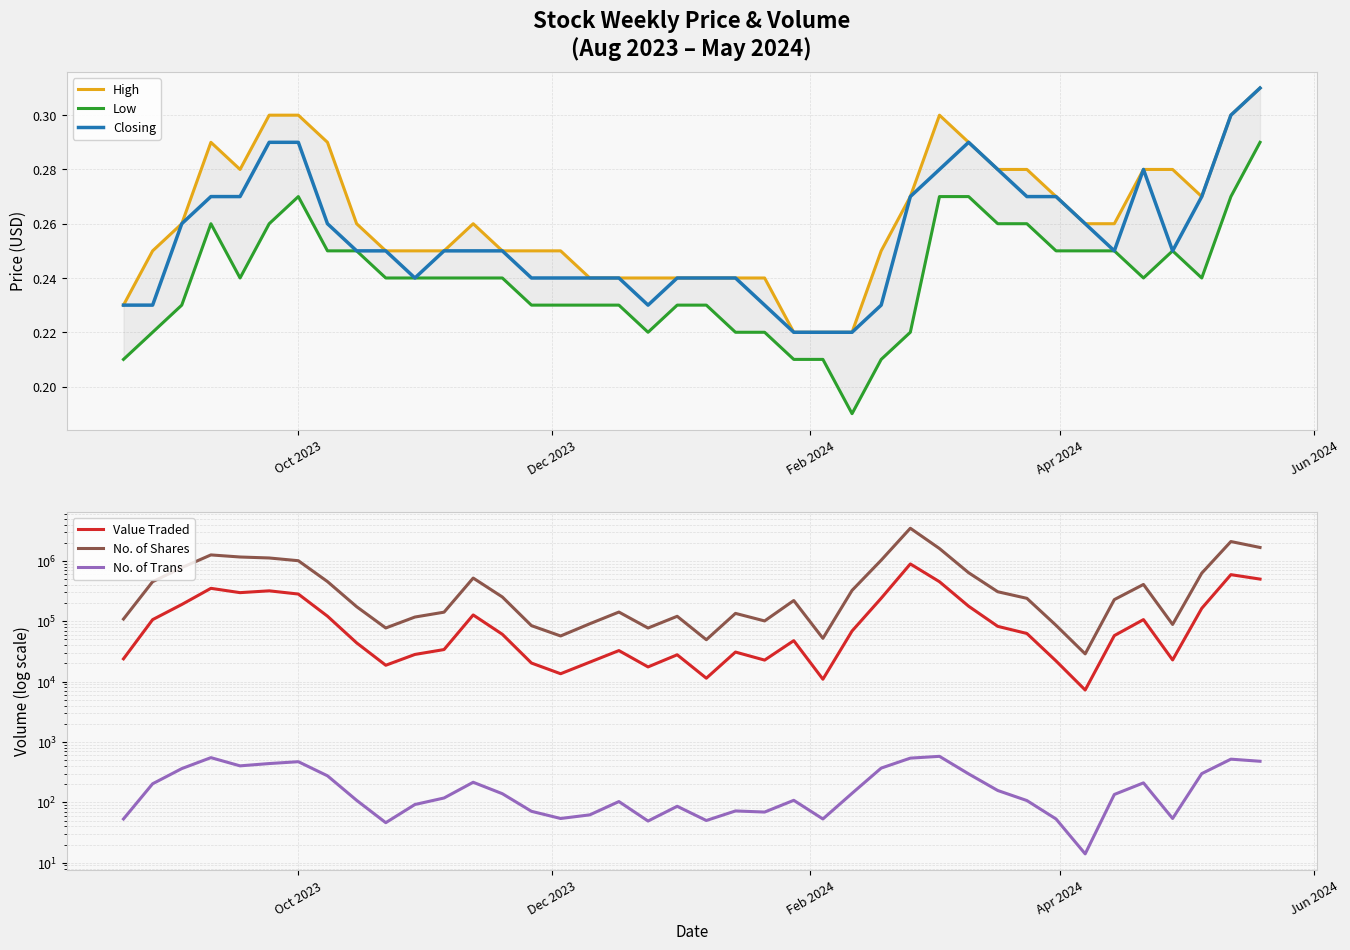

What is the sum of all Closing values?

10.2